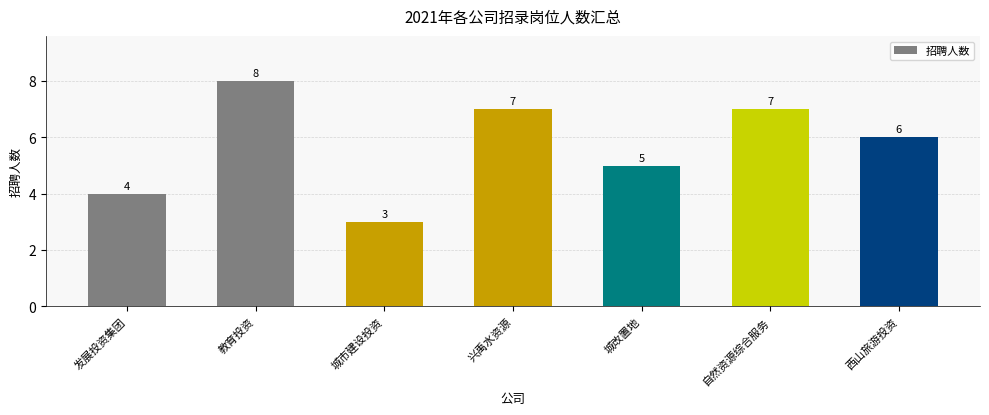

What is the change in value from 教育投资 to 西山旅游投资?

-2